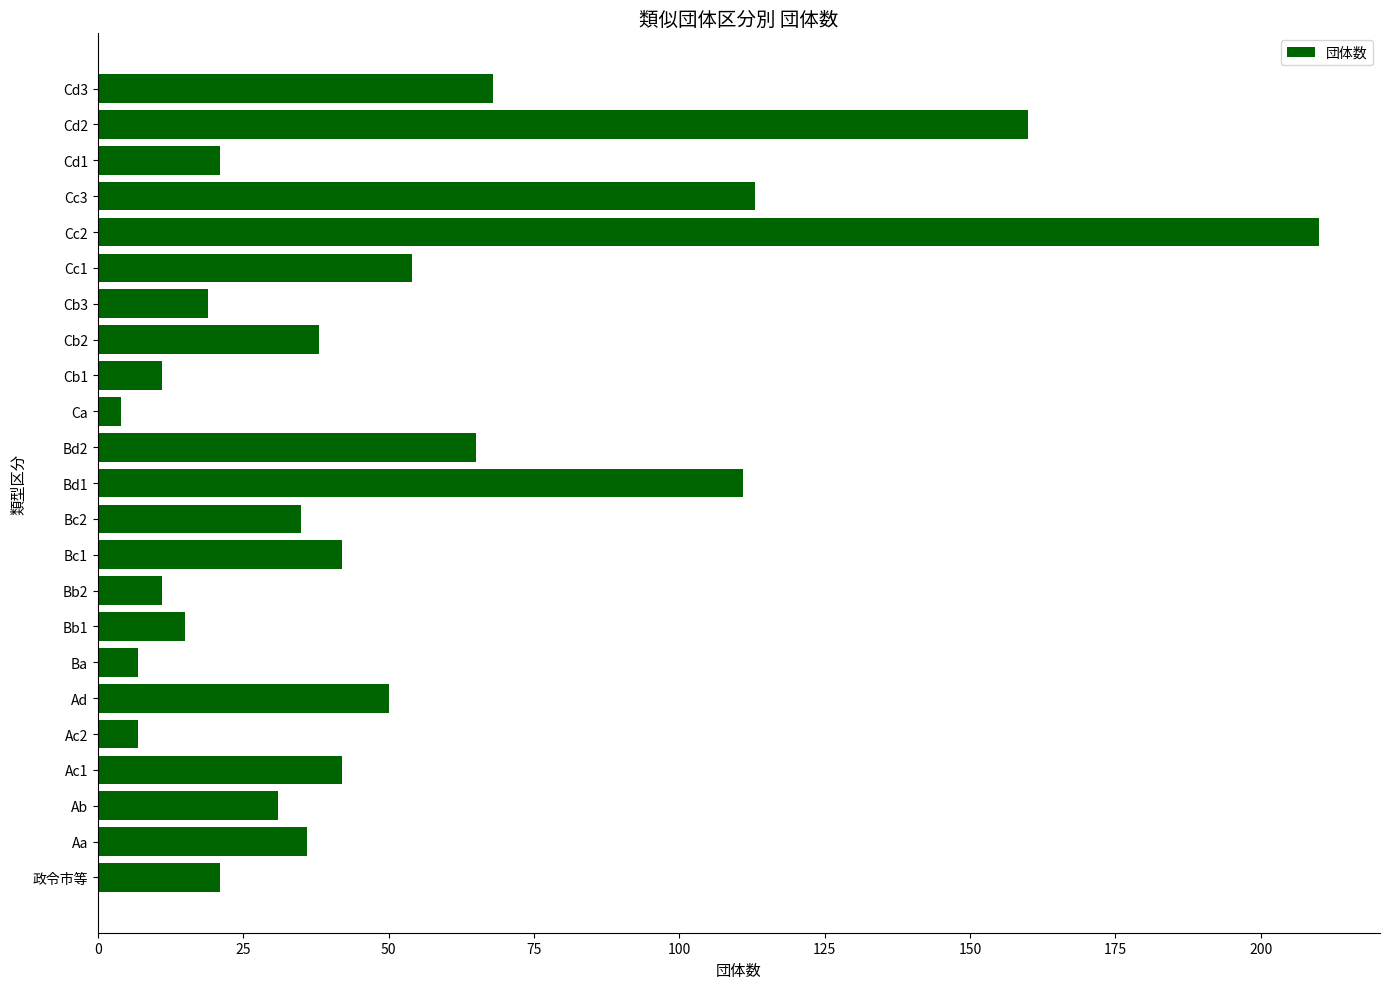

Reading bottom to top, transcribe all the data shown in this chart.

政令市等=21	Aa=36	Ab=31	Ac1=42	Ac2=7	Ad=50	Ba=7	Bb1=15	Bb2=11	Bc1=42	Bc2=35	Bd1=111	Bd2=65	Ca=4	Cb1=11	Cb2=38	Cb3=19	Cc1=54	Cc2=210	Cc3=113	Cd1=21	Cd2=160	Cd3=68